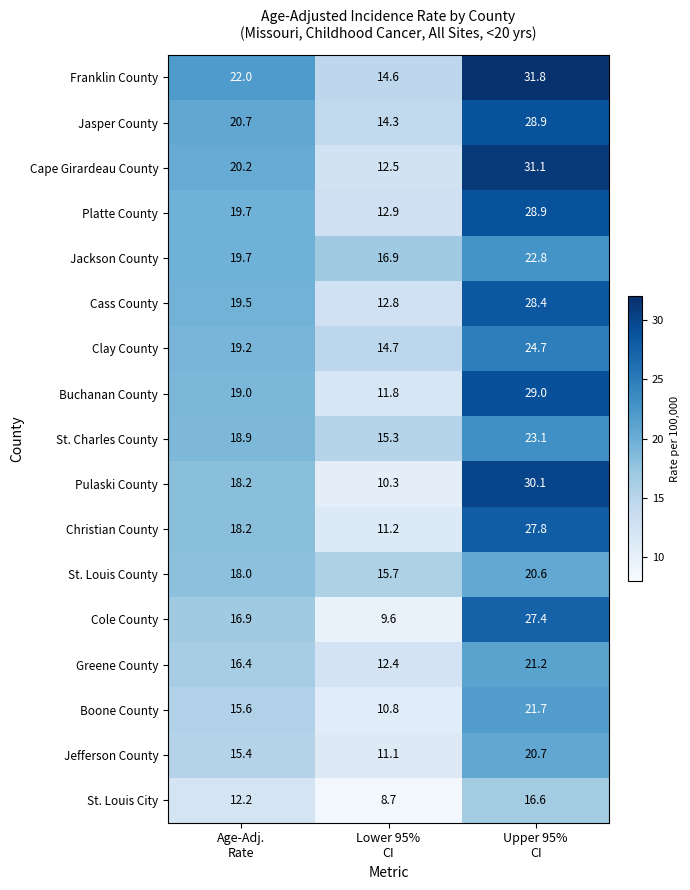

What is the maximum value shown in the chart?

31.8